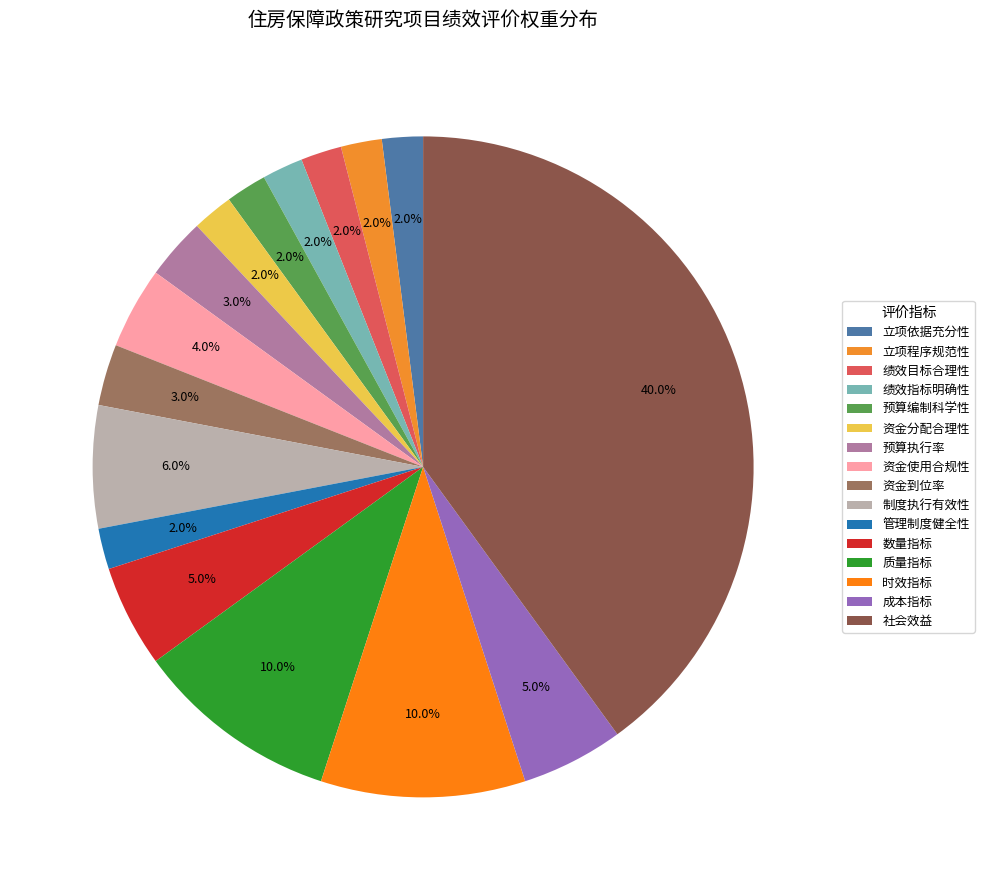

How many slices are in this pie chart?

16